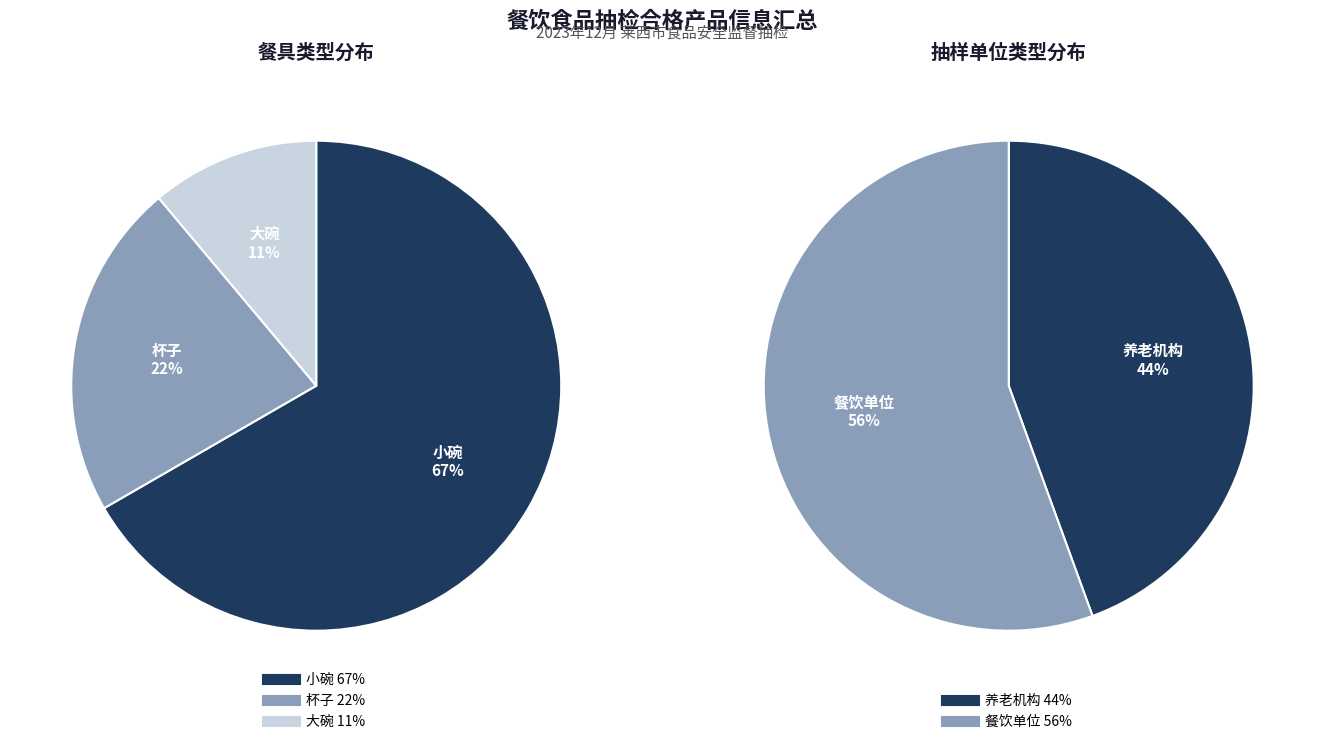

Count the number of slices in the pie.

3